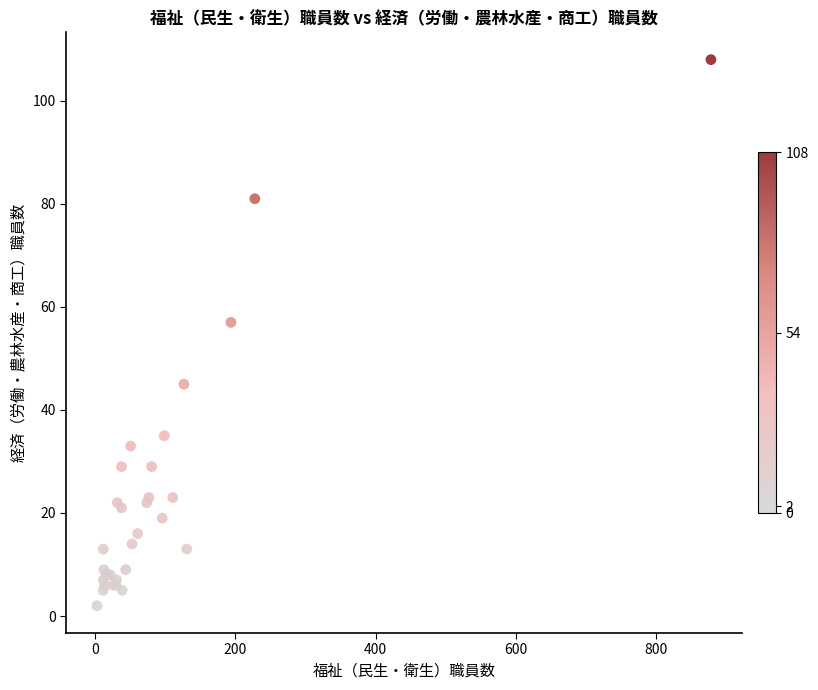

What Y value in the scatter plot is closest to 55?

57